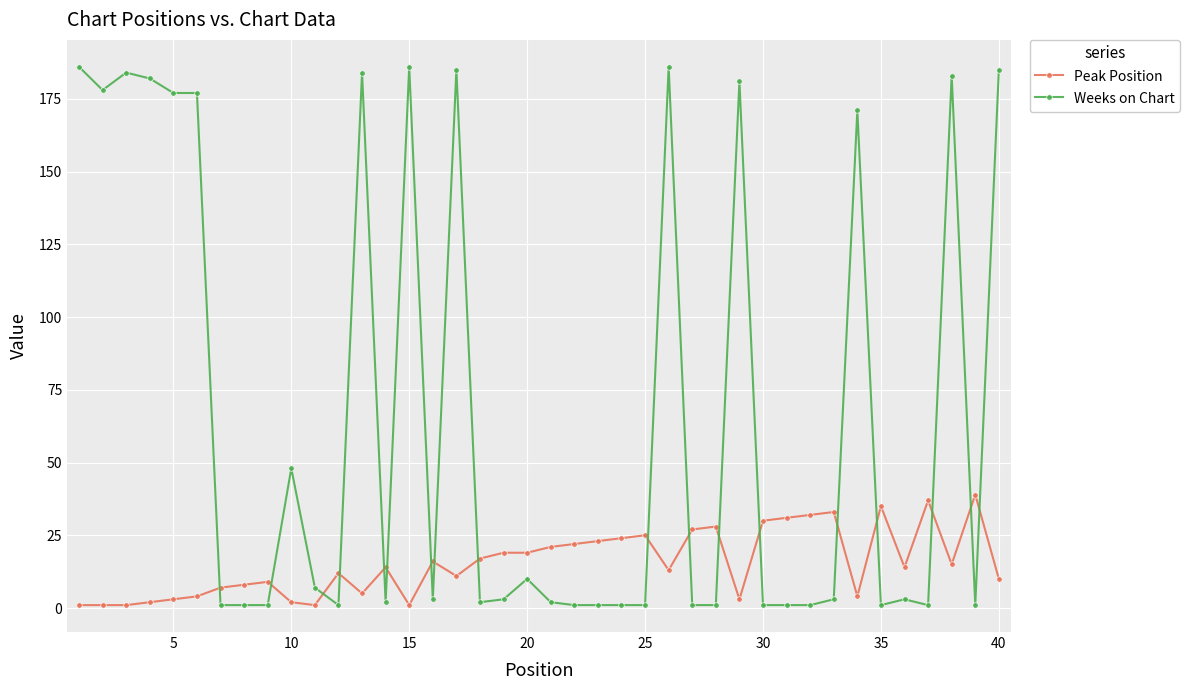

Reading left to right, transcribe all the data shown in this chart.

Peak Position: 1	1	1	2	3	4	7	8	9	2	1	12	5	14	1	16	11	17	19	19	21	22	23	24	25	13	27	28	3	30	31	32	33	4	35	14	37	15	39	10
Weeks on Chart: 186	178	184	182	177	177	1	1	1	48	7	1	184	2	186	3	185	2	3	10	2	1	1	1	1	186	1	1	181	1	1	1	3	171	1	3	1	183	1	185